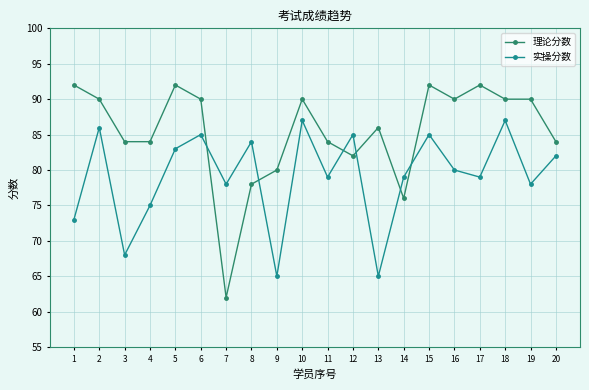

How many data points does each series have?

20